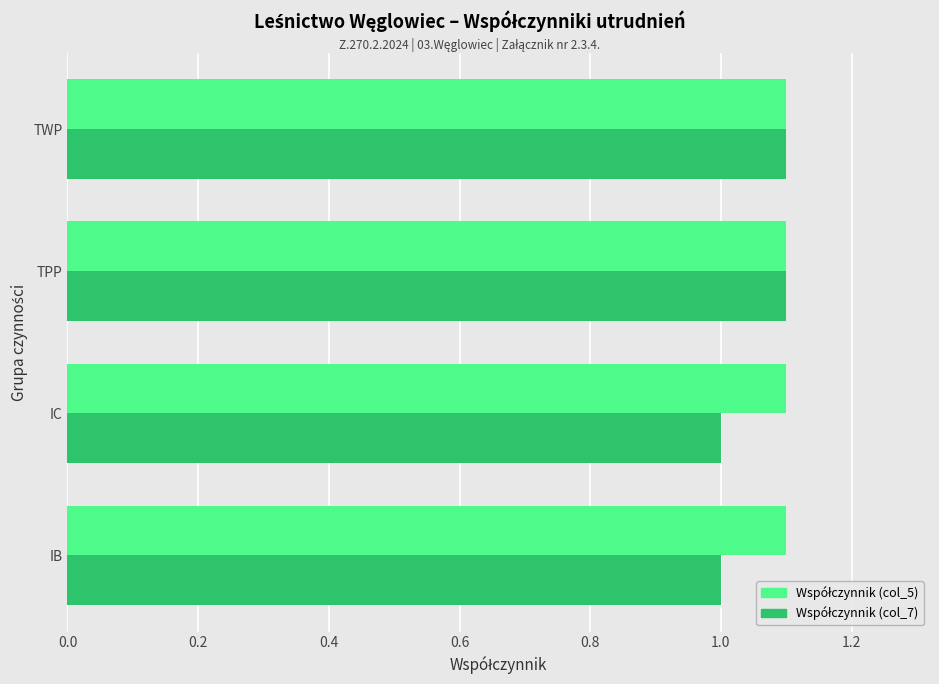

What is the greatest value displayed?

1.1